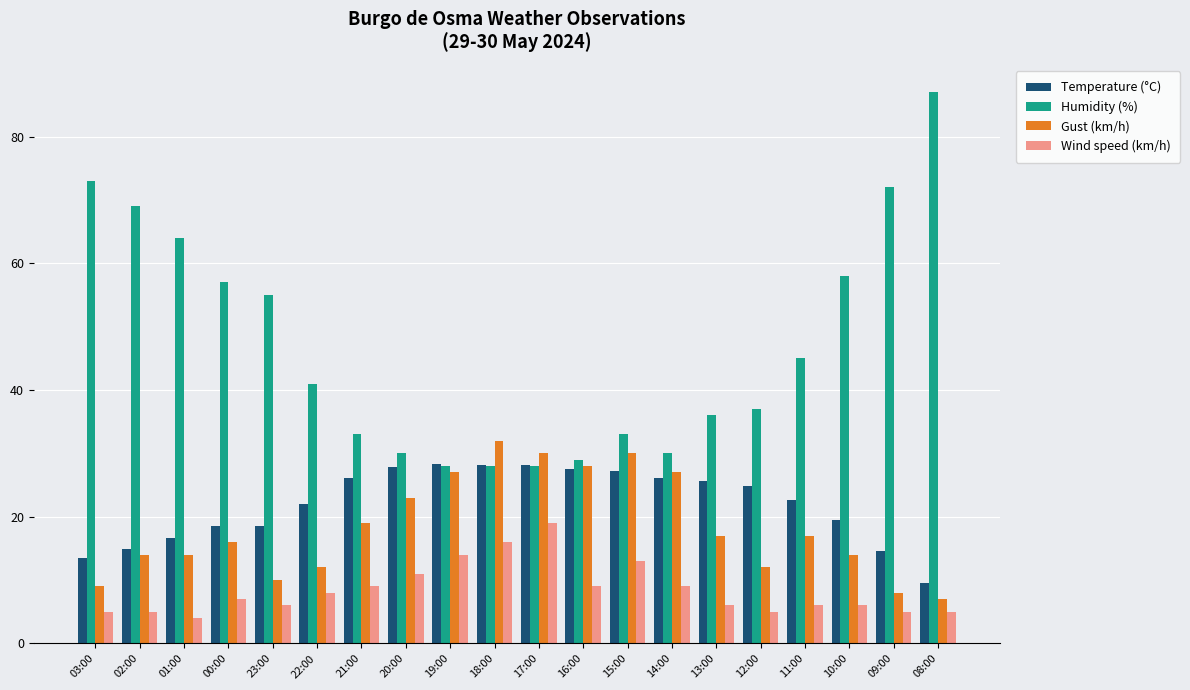

What value does the Gust (km/h) series have at 02:00?

14.0